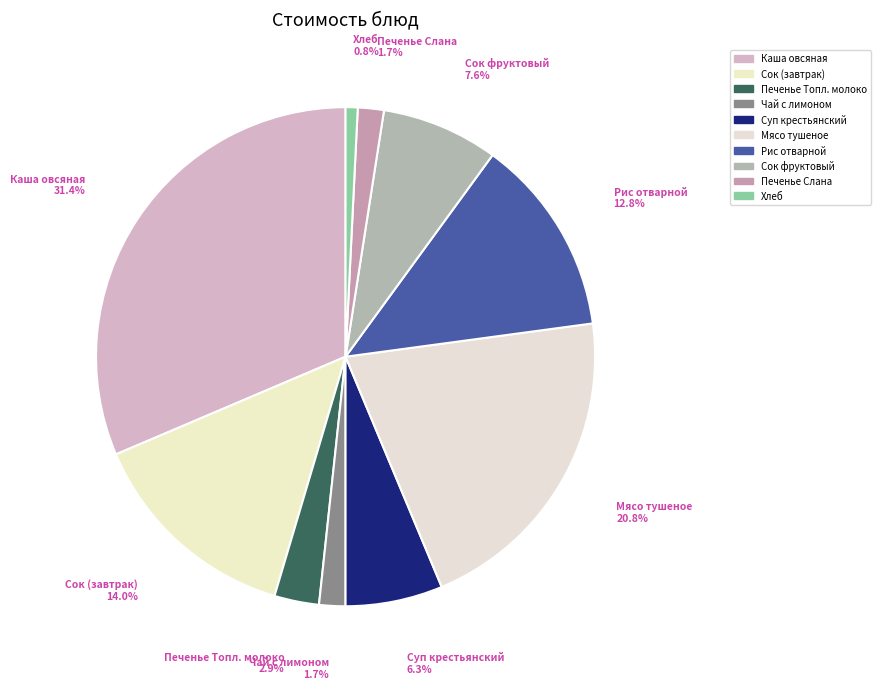

How many segments does this pie chart have?

10